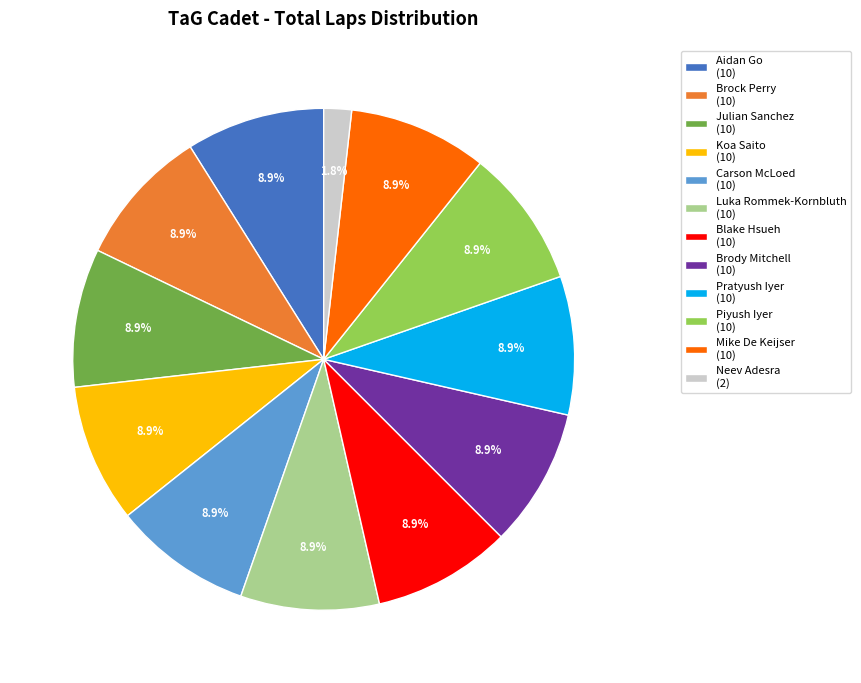

Does any single category account for the majority?

No